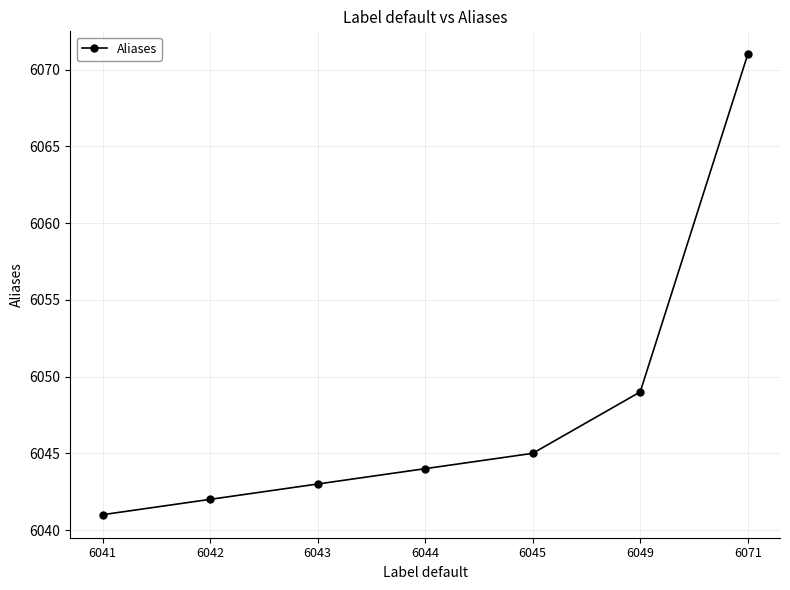

Does the chart display data point markers on the line(s)?

Yes